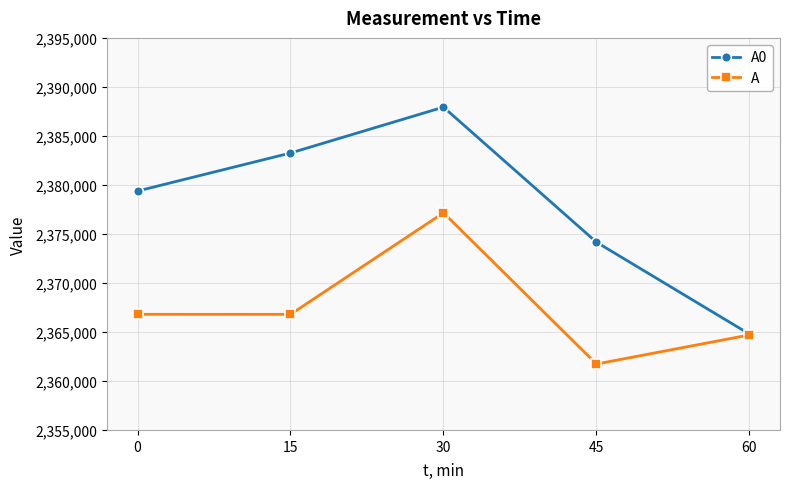

What is the difference between the maximum and minimum values in the A series?

15429